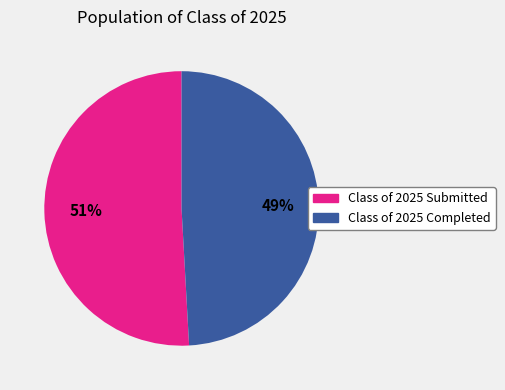

Rank the categories by value from highest to lowest.

Class of 2025 Submitted, Class of 2025 Completed